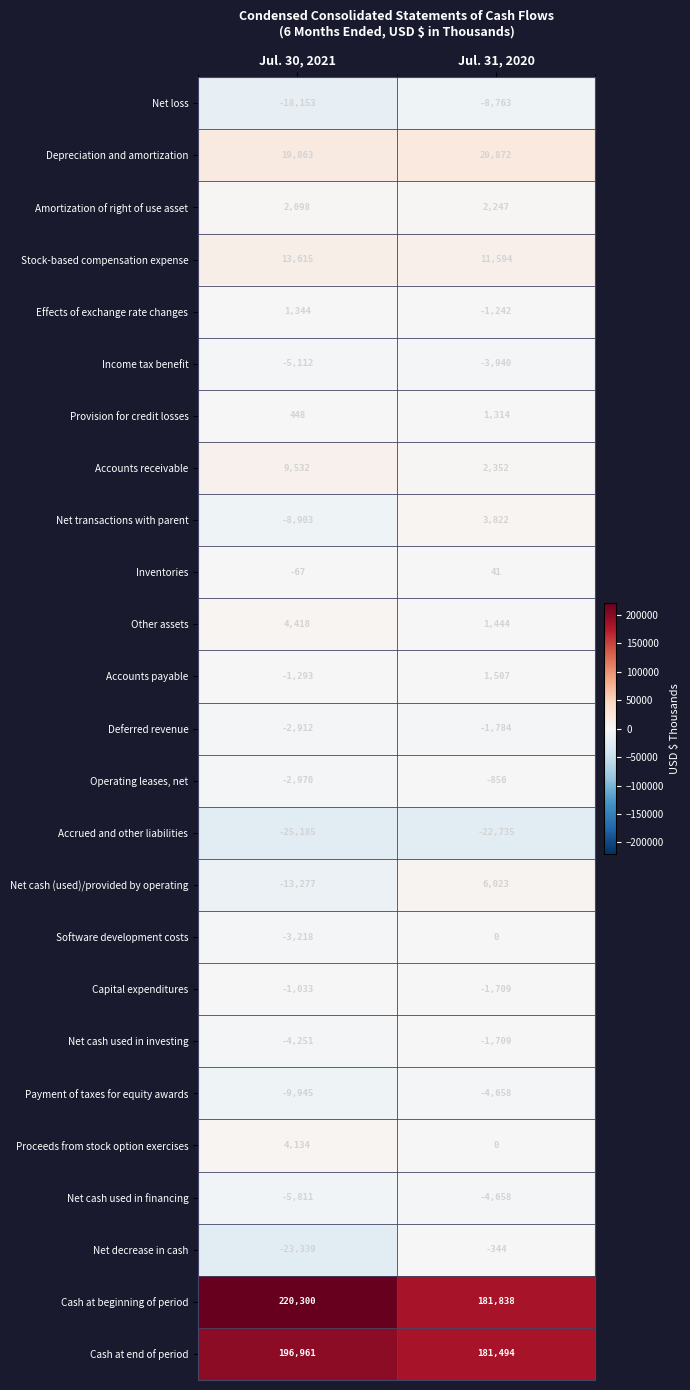

Which series has the largest total across all categories?

Cash at beginning of period